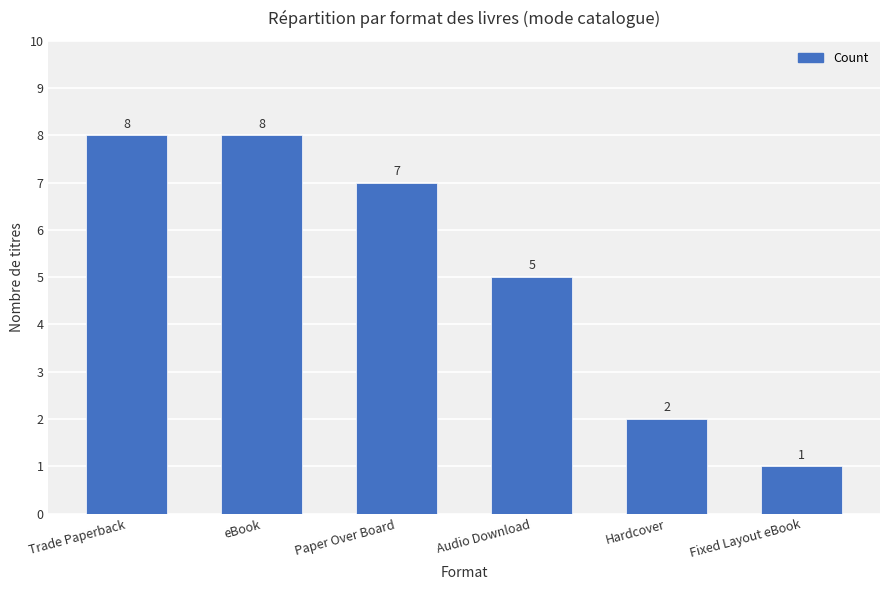

At which category does the chart reach its minimum across all series?

Fixed Layout eBook